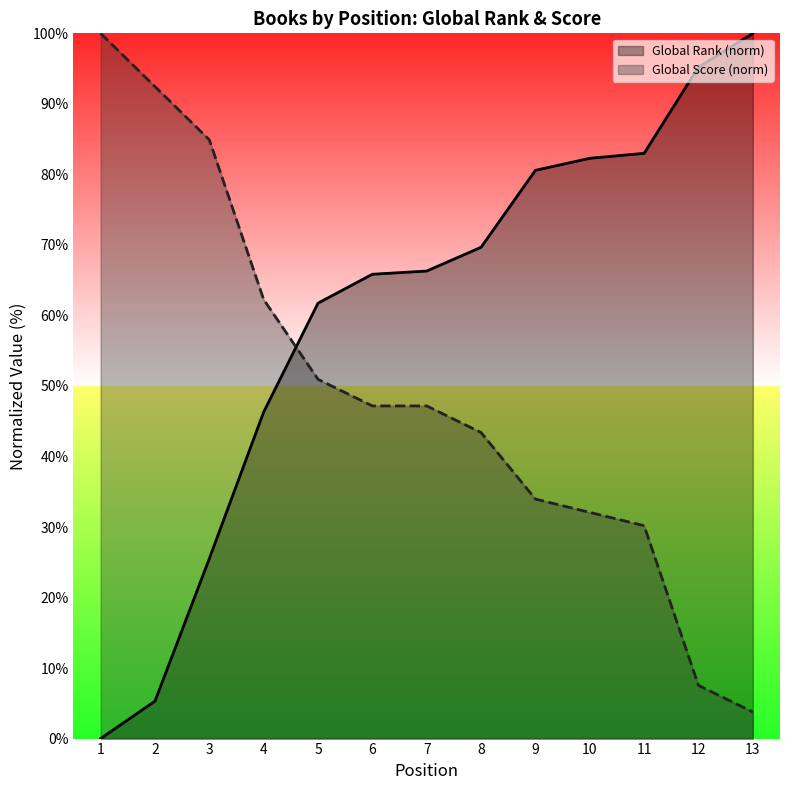

List the labels in order of Global Rank value, smallest first.

1, 2, 3, 4, 5, 6, 7, 8, 9, 10, 11, 12, 13